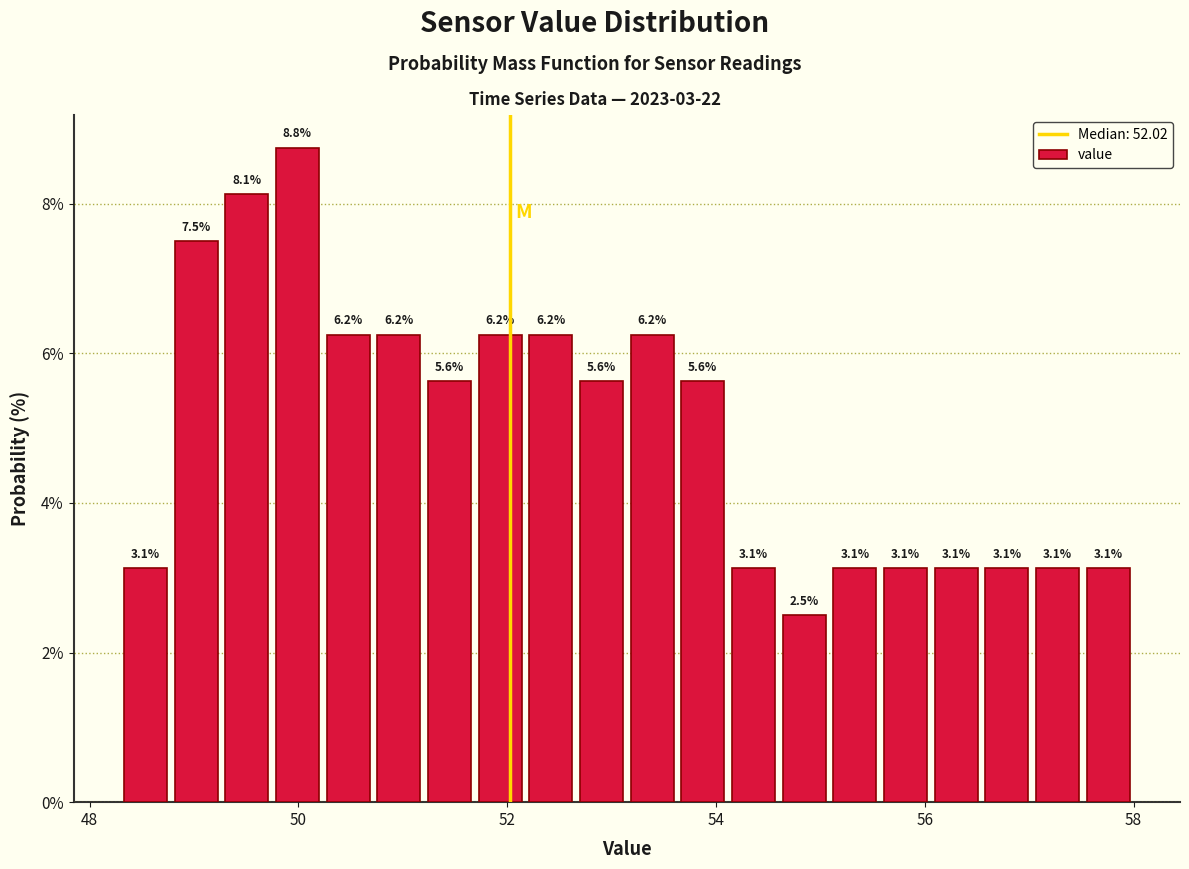

Around what value on the x-axis is the tallest bar? Give the approximate position of its centre, as read against the axis.

50.0